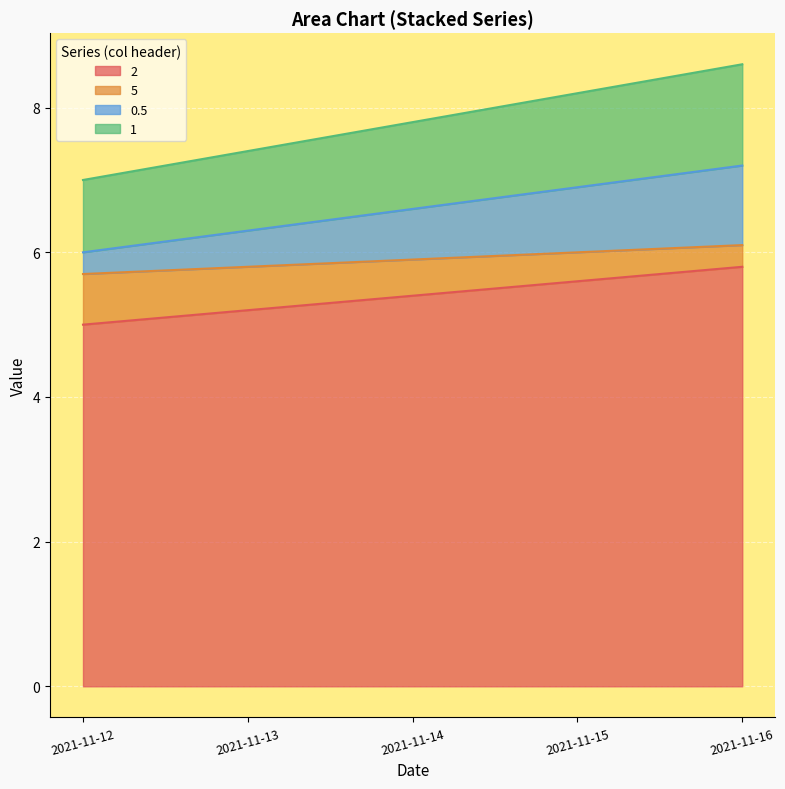

What is the difference between the maximum and minimum values in the 2 series?

0.8